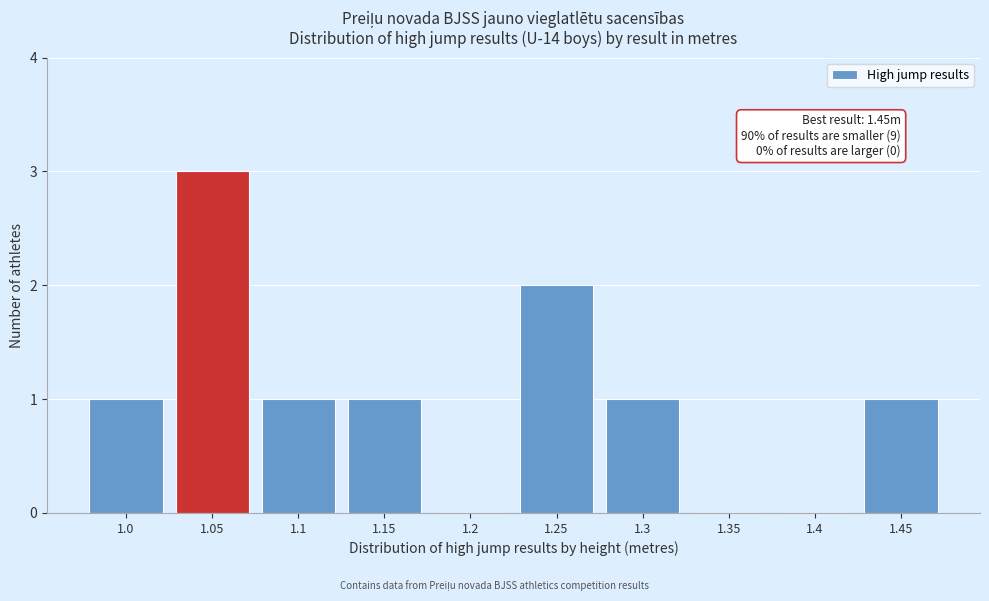

Reading left to right, extract all data points from this chart.

1.0=1	1.05=3	1.1=1	1.15=1	1.2=0	1.25=2	1.3=1	1.35=0	1.4=0	1.45=1